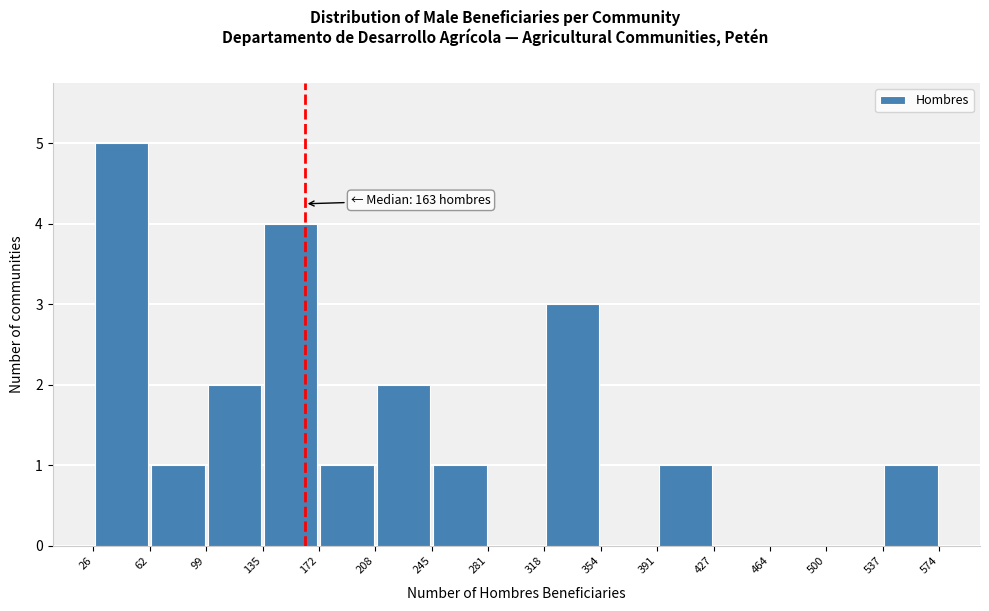

Over which range of the x-axis is the bar tallest?

26 to 62